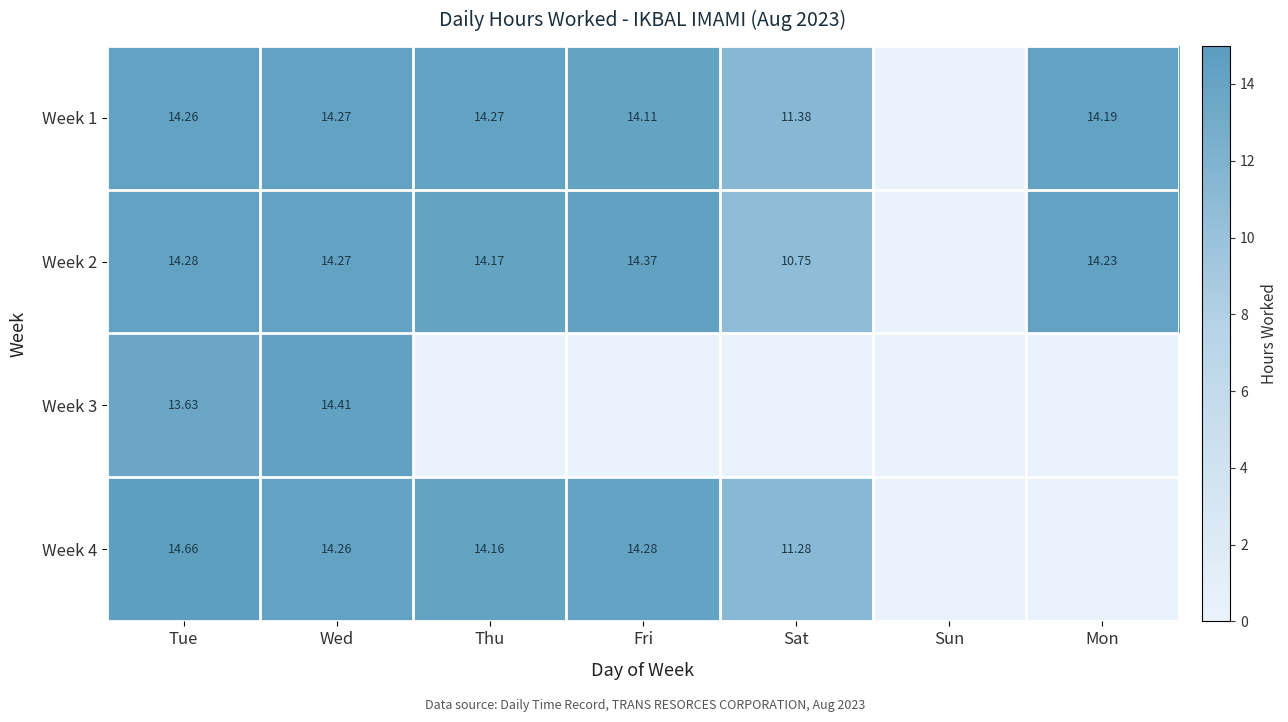

At how many categories does at least one series exceed 10?

6